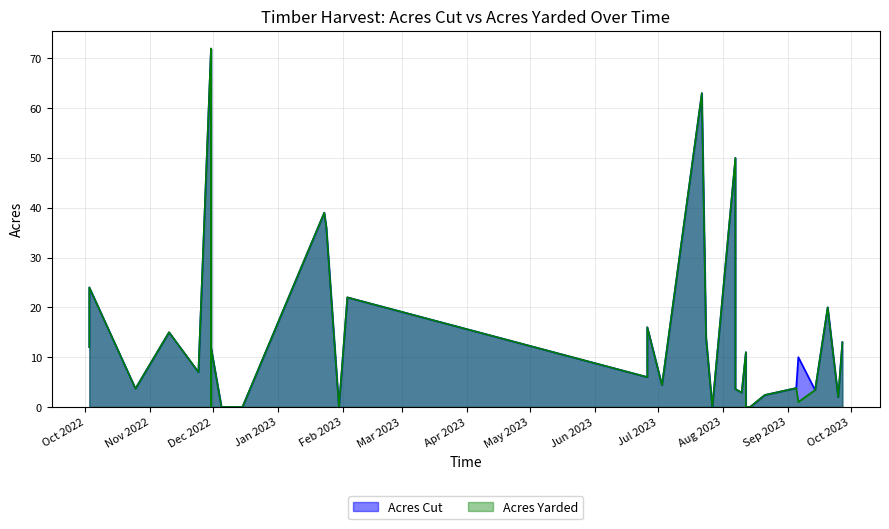

Rank the series by their maximum value, from lowest to highest.

Acres Cut, Acres Yarded